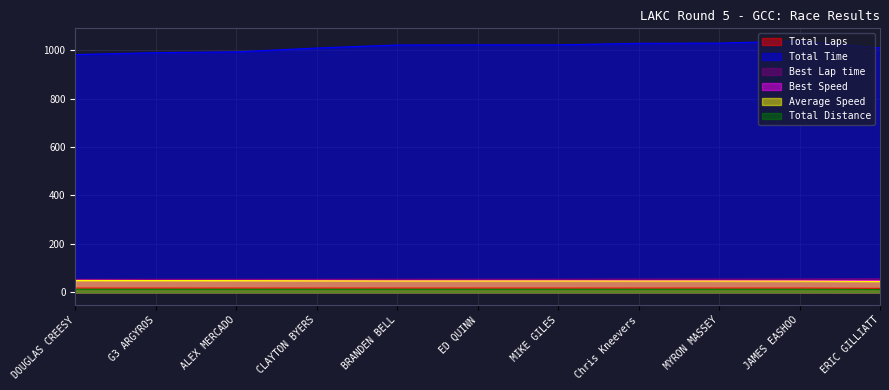

Which series has the widest spread of values?

Total Time